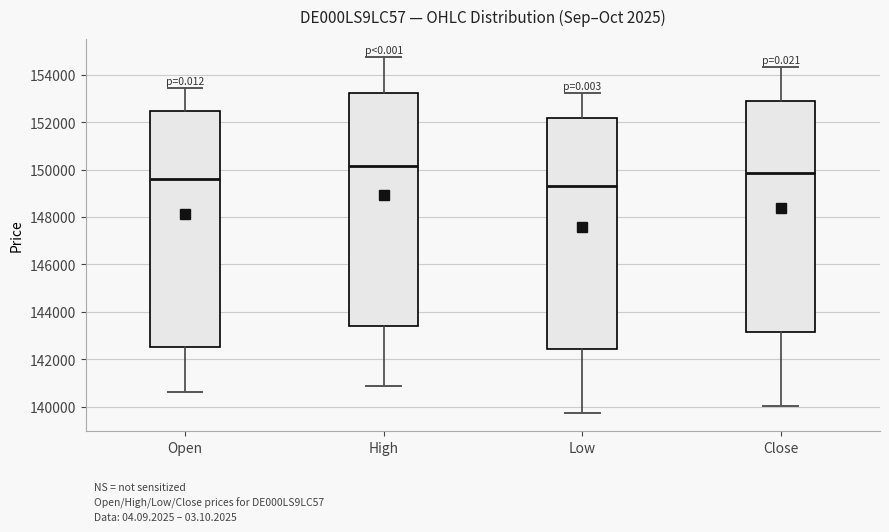

Reading left to right, transcribe this box plot: for each box, give where its median line is, the range the box spans, and where its two whiskers end, as read against the y-axis. The values are not printed on the chart, so give them approximately, as read against the axis.

Open: median 149600, box 142600 to 152400, whiskers 140600 to 153400
High: median 150200, box 143400 to 153200, whiskers 140800 to 154800
Low: median 149400, box 142400 to 152200, whiskers 139800 to 153200
Close: median 149800, box 143200 to 152800, whiskers 140000 to 154400